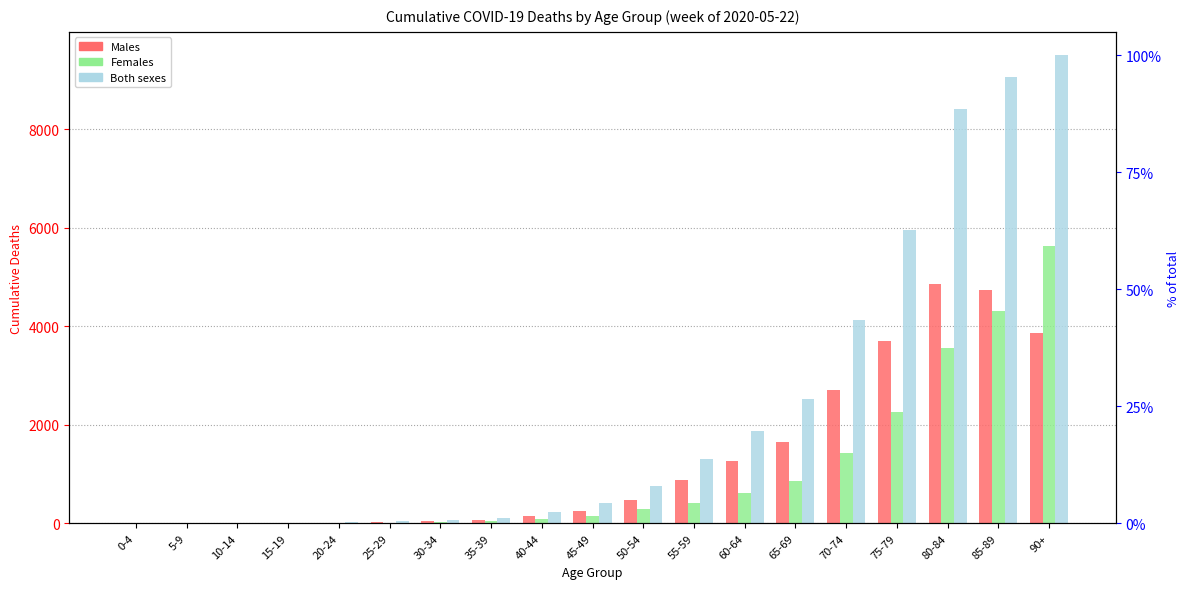

The value of Males at 60-64 is 308. True or false?

False